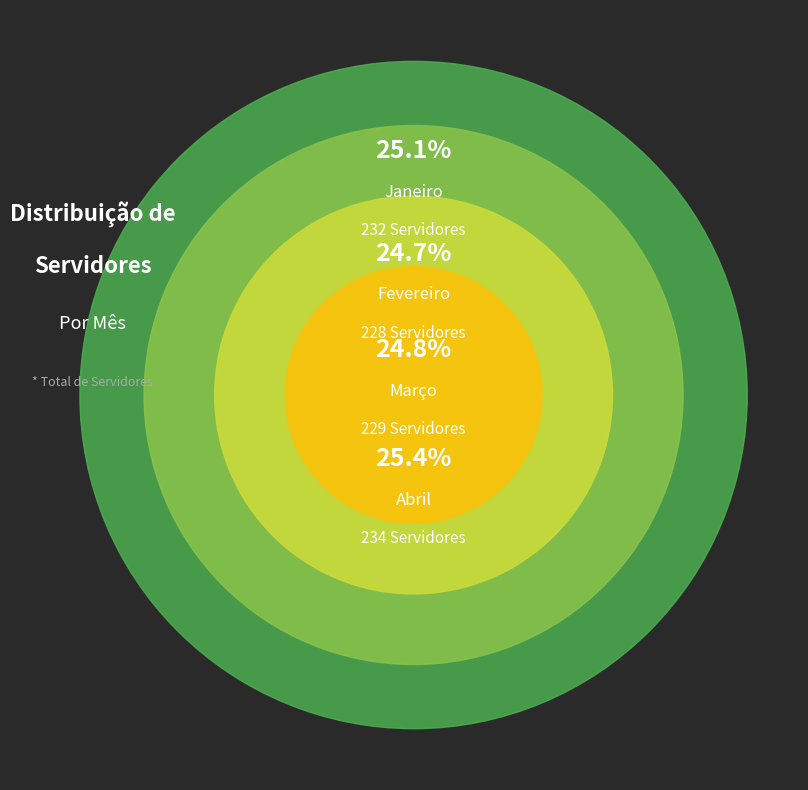

Which slice is the smallest?

Fevereiro